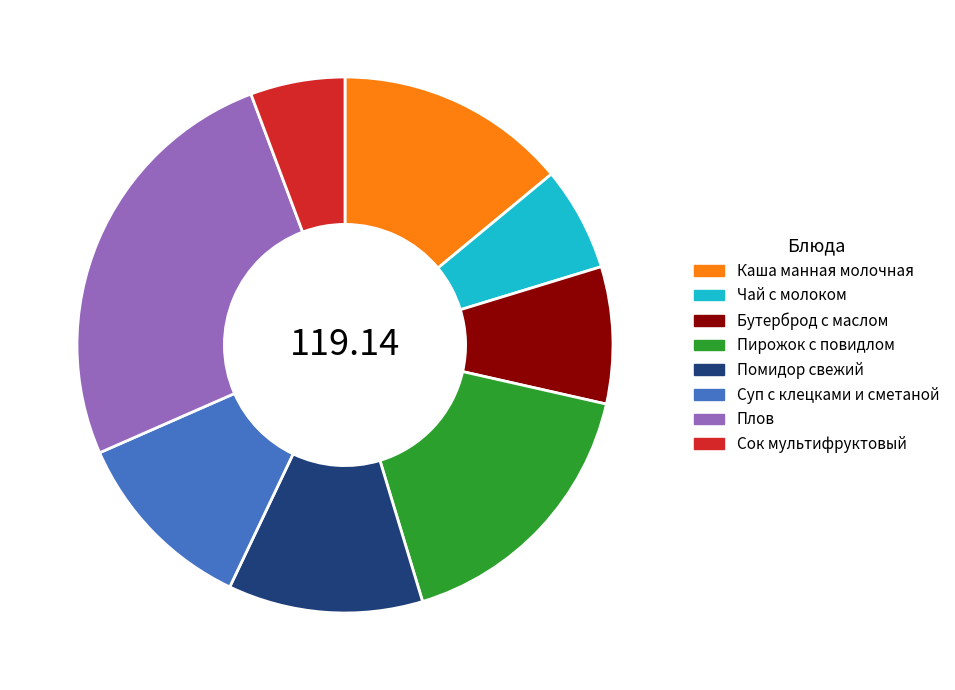

What is the ratio of the value at Суп с клецками и сметаной to the value at Пирожок с повидлом?

0.7